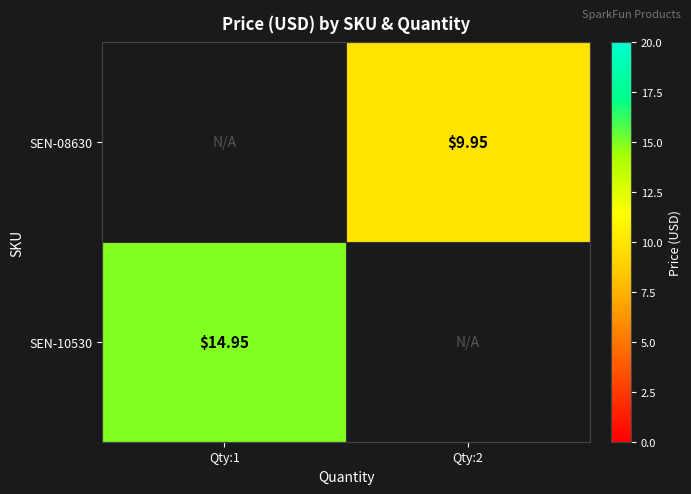

What is the total value across all series at Qty:2?

9.9